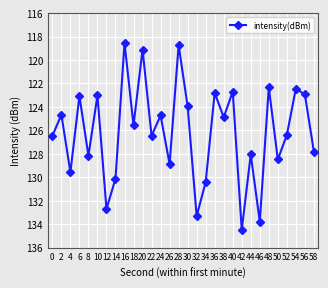

True or false: the data has more than 1 interior local peaks.

True